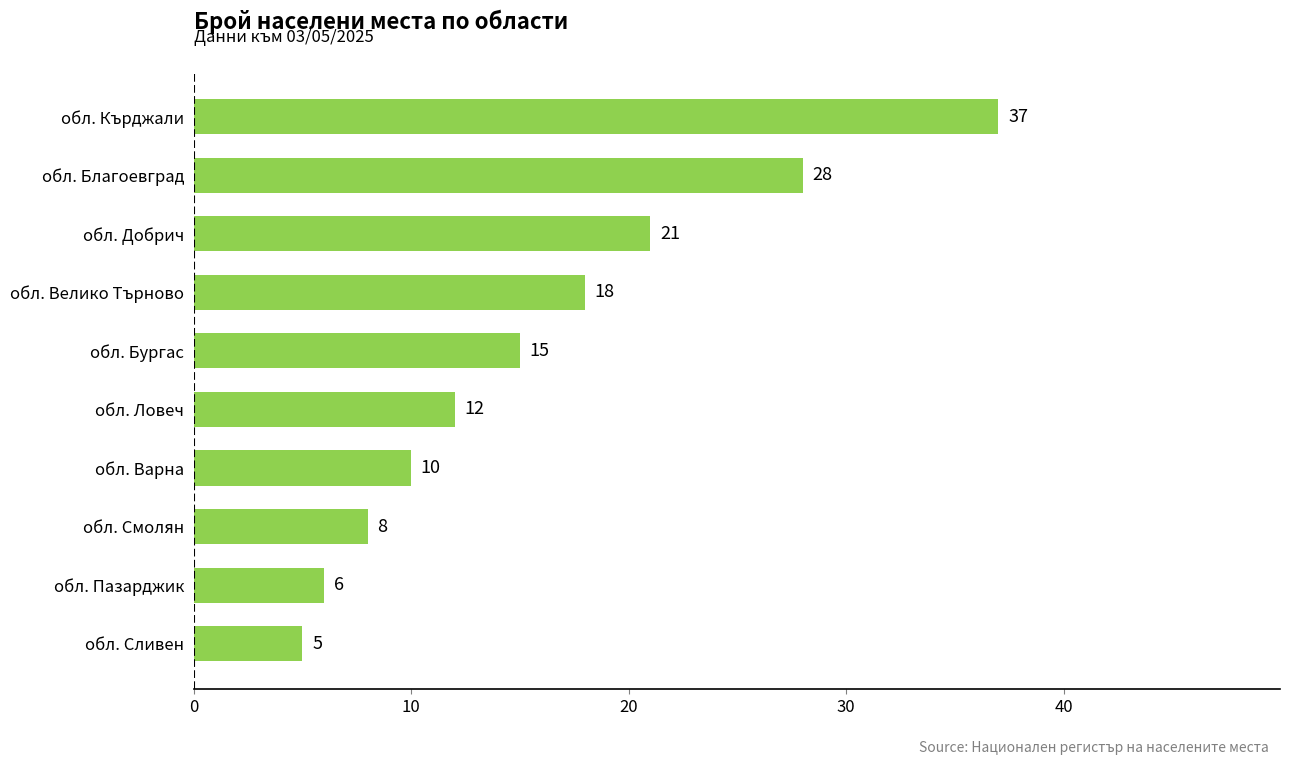

How many bars are there in total?

10